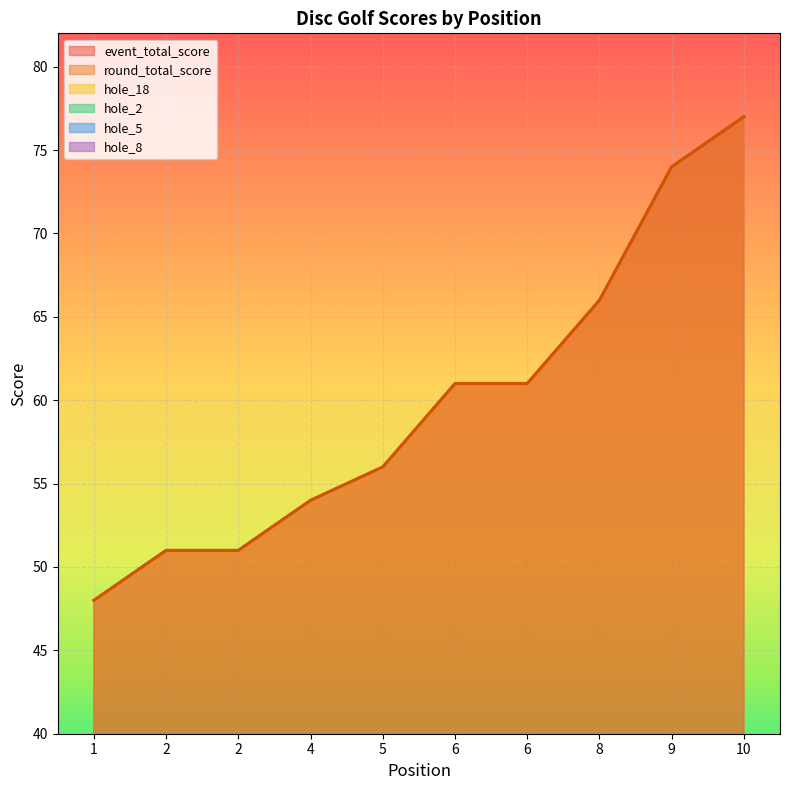

What is the greatest value displayed?

77